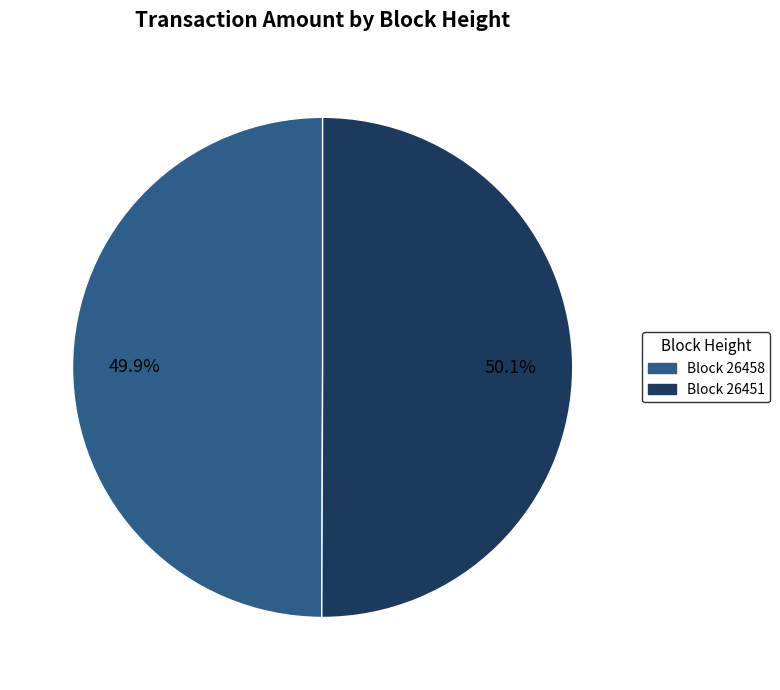

How many segments does this pie chart have?

2